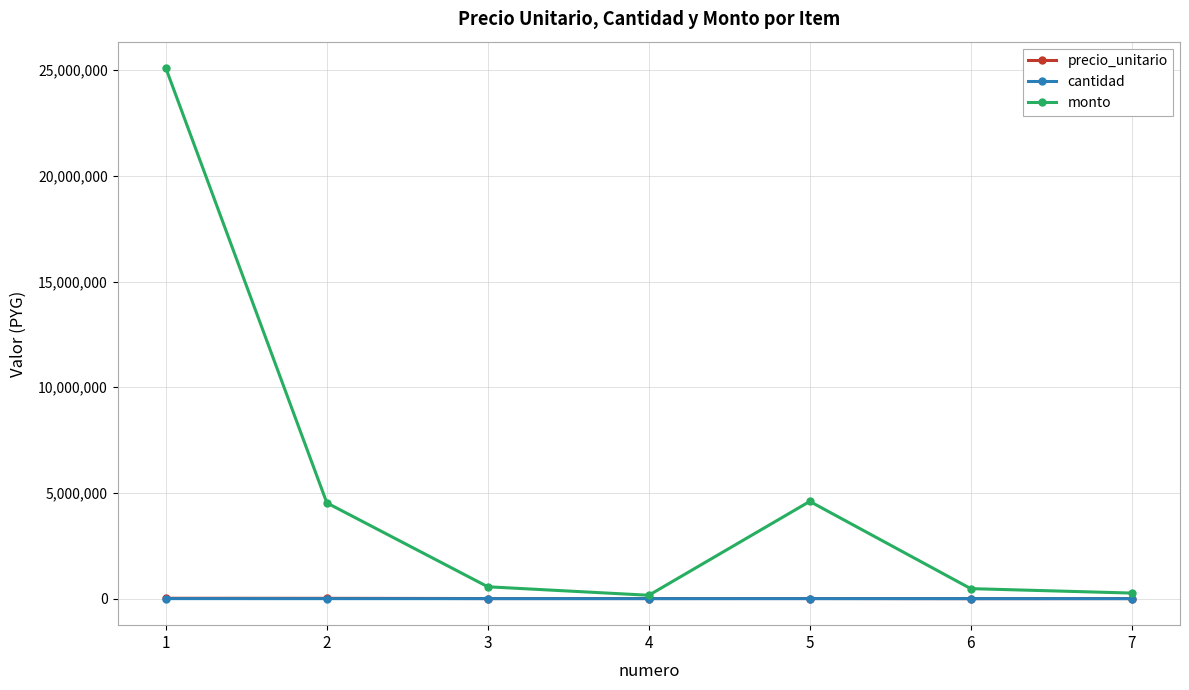

What is the minimum value shown in the chart?

29